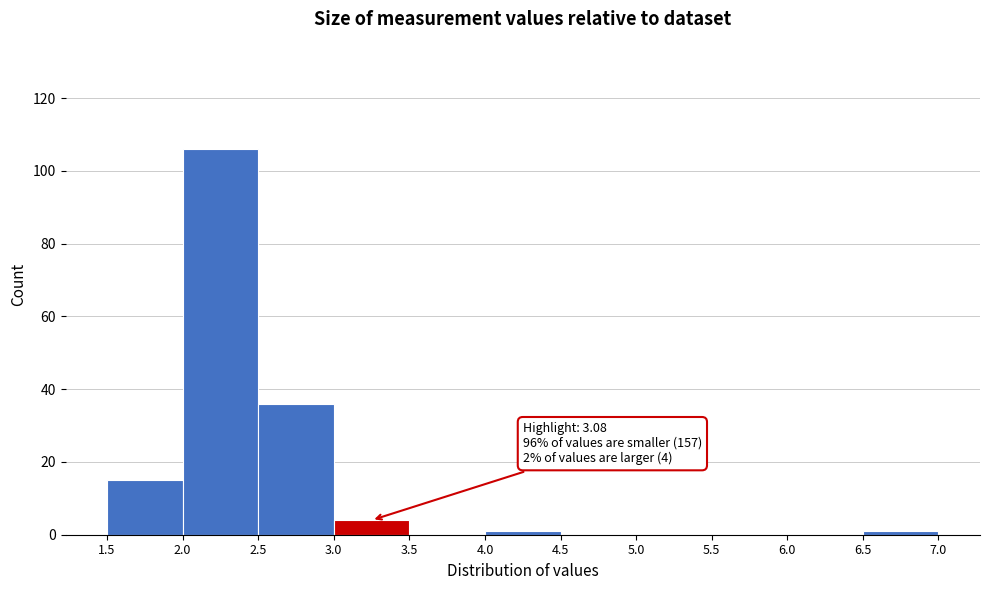

Over which range of the x-axis is the bar tallest?

2.0 to 2.5